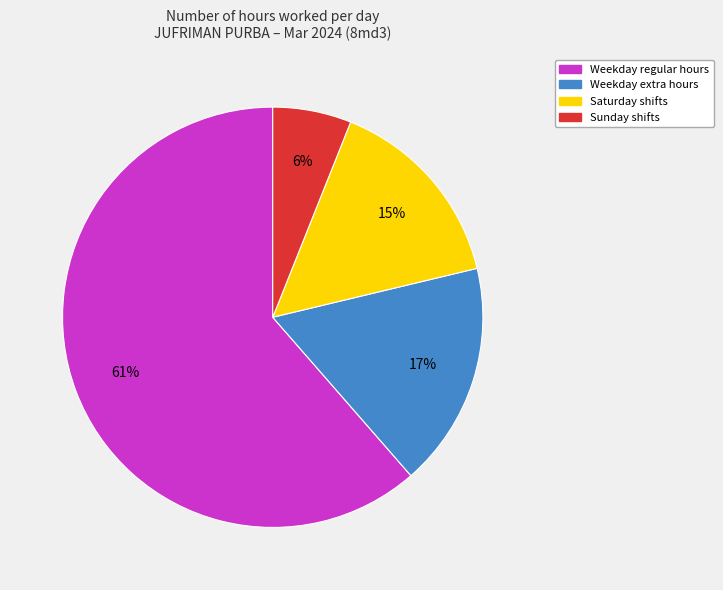

To the nearest percent, what is the average slice percentage?

25%